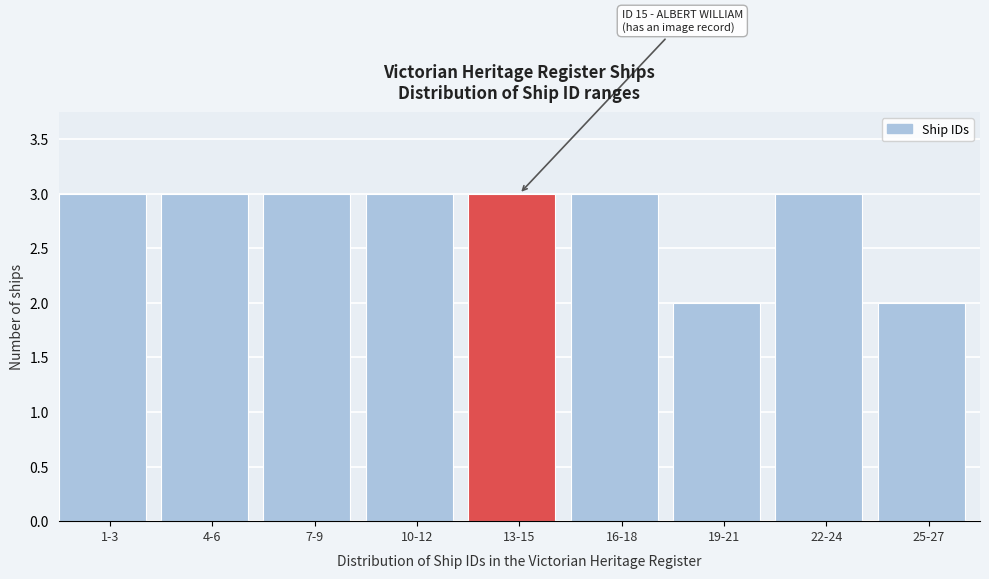

Reading left to right, transcribe all the data shown in this chart.

1-3=3	4-6=3	7-9=3	10-12=3	13-15=3	16-18=3	19-21=2	22-24=3	25-27=2